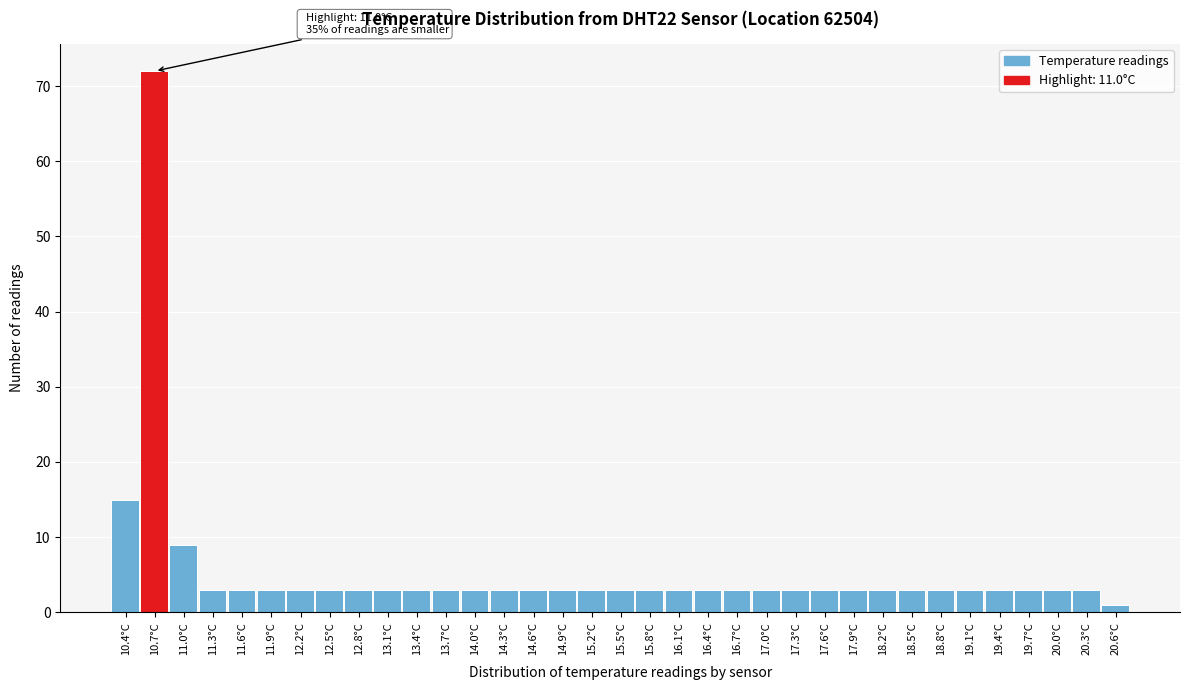

Is it true that the value at 20.3°C is 3?

True